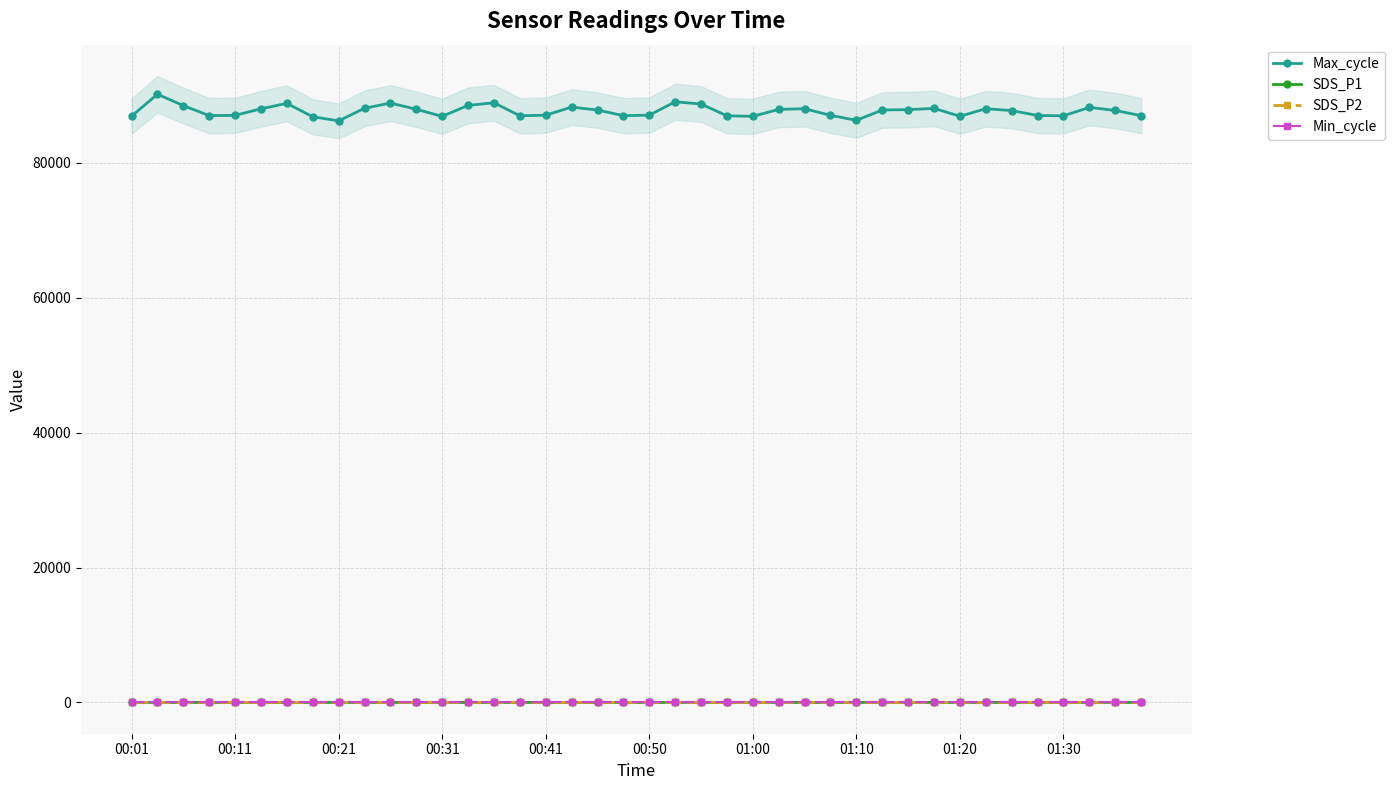

True or false: SDS_P2 and Min_cycle intersect in this chart.

False